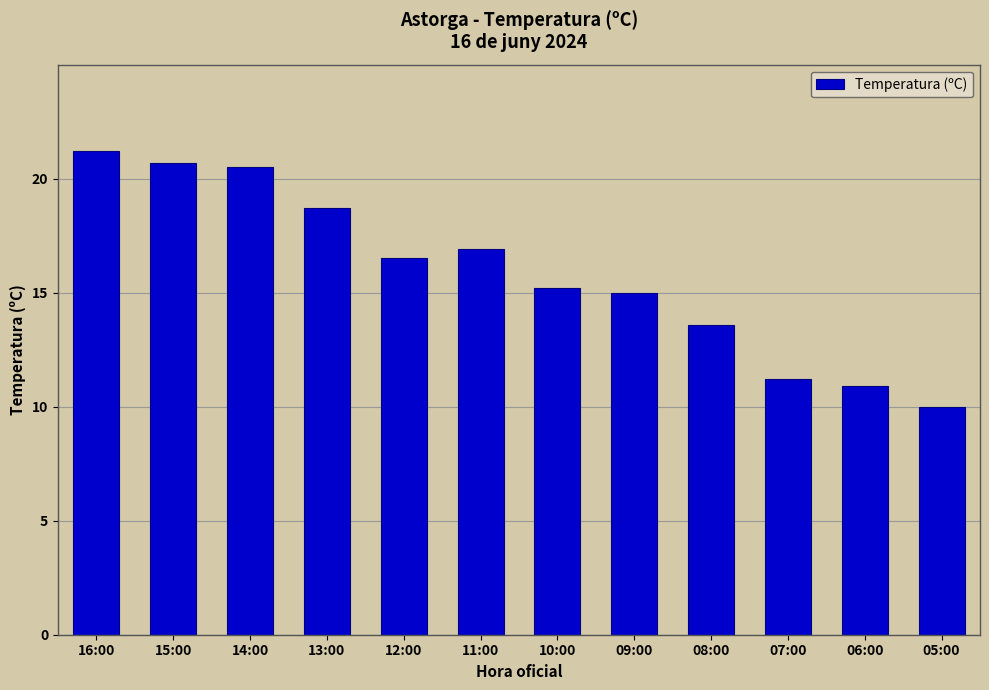

Approximately how many times larger is the value at 09:00 compared to 06:00?

1.4